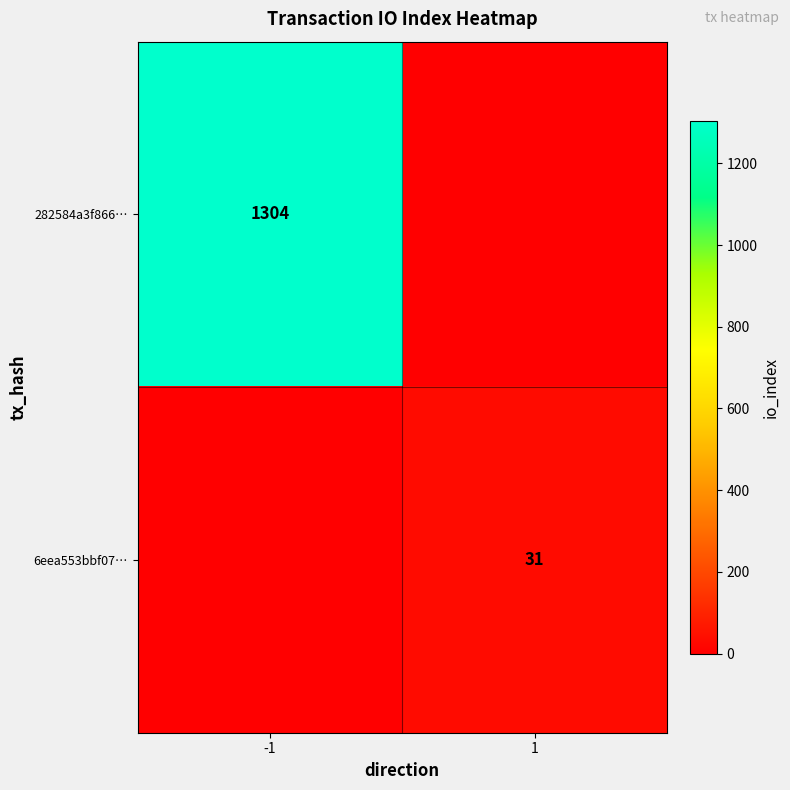

Is the value of 6eea553bbf07… at 1 greater than the value of 282584a3f866… at -1?

No